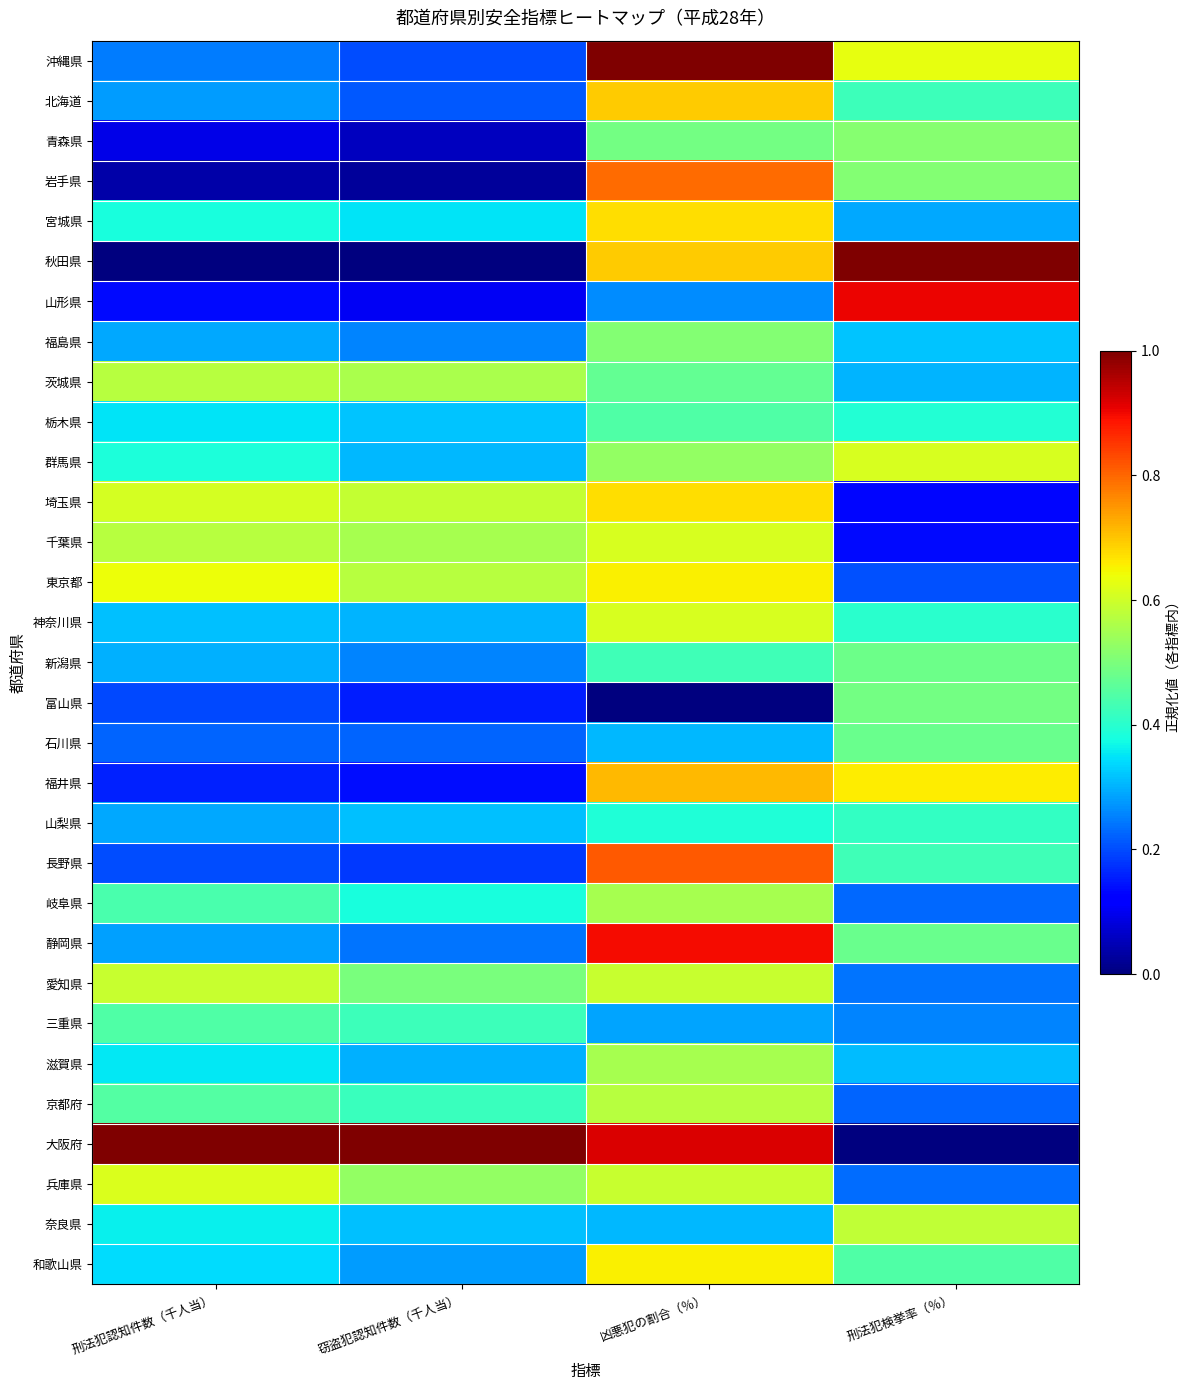

Reading right to left, what are all the values shown in this chart?

沖縄県: 刑法犯検挙率（％）=0.6	凶悪犯の割合（％）=1.0	窃盗犯認知件数（千人当）=0.2	刑法犯認知件数（千人当）=0.2
北海道: 刑法犯検挙率（％）=0.4	凶悪犯の割合（％）=0.7	窃盗犯認知件数（千人当）=0.2	刑法犯認知件数（千人当）=0.3
青森県: 刑法犯検挙率（％）=0.5	凶悪犯の割合（％）=0.5	窃盗犯認知件数（千人当）=0.1	刑法犯認知件数（千人当）=0.1
岩手県: 刑法犯検挙率（％）=0.5	凶悪犯の割合（％）=0.8	窃盗犯認知件数（千人当）=0.0	刑法犯認知件数（千人当）=0.0
宮城県: 刑法犯検挙率（％）=0.3	凶悪犯の割合（％）=0.7	窃盗犯認知件数（千人当）=0.3	刑法犯認知件数（千人当）=0.4
秋田県: 刑法犯検挙率（％）=1.0	凶悪犯の割合（％）=0.7	窃盗犯認知件数（千人当）=0.0	刑法犯認知件数（千人当）=0.0
山形県: 刑法犯検挙率（％）=0.9	凶悪犯の割合（％）=0.3	窃盗犯認知件数（千人当）=0.1	刑法犯認知件数（千人当）=0.1
福島県: 刑法犯検挙率（％）=0.3	凶悪犯の割合（％）=0.5	窃盗犯認知件数（千人当）=0.3	刑法犯認知件数（千人当）=0.3
茨城県: 刑法犯検挙率（％）=0.3	凶悪犯の割合（％）=0.5	窃盗犯認知件数（千人当）=0.6	刑法犯認知件数（千人当）=0.6
栃木県: 刑法犯検挙率（％）=0.4	凶悪犯の割合（％）=0.4	窃盗犯認知件数（千人当）=0.3	刑法犯認知件数（千人当）=0.4
群馬県: 刑法犯検挙率（％）=0.6	凶悪犯の割合（％）=0.5	窃盗犯認知件数（千人当）=0.3	刑法犯認知件数（千人当）=0.4
埼玉県: 刑法犯検挙率（％）=0.1	凶悪犯の割合（％）=0.7	窃盗犯認知件数（千人当）=0.6	刑法犯認知件数（千人当）=0.6
千葉県: 刑法犯検挙率（％）=0.1	凶悪犯の割合（％）=0.6	窃盗犯認知件数（千人当）=0.6	刑法犯認知件数（千人当）=0.6
東京都: 刑法犯検挙率（％）=0.2	凶悪犯の割合（％）=0.7	窃盗犯認知件数（千人当）=0.6	刑法犯認知件数（千人当）=0.6
神奈川県: 刑法犯検挙率（％）=0.4	凶悪犯の割合（％）=0.6	窃盗犯認知件数（千人当）=0.3	刑法犯認知件数（千人当）=0.3
新潟県: 刑法犯検挙率（％）=0.5	凶悪犯の割合（％）=0.4	窃盗犯認知件数（千人当）=0.3	刑法犯認知件数（千人当）=0.3
富山県: 刑法犯検挙率（％）=0.5	凶悪犯の割合（％）=0.0	窃盗犯認知件数（千人当）=0.2	刑法犯認知件数（千人当）=0.2
石川県: 刑法犯検挙率（％）=0.5	凶悪犯の割合（％）=0.3	窃盗犯認知件数（千人当）=0.2	刑法犯認知件数（千人当）=0.2
福井県: 刑法犯検挙率（％）=0.7	凶悪犯の割合（％）=0.7	窃盗犯認知件数（千人当）=0.1	刑法犯認知件数（千人当）=0.2
山梨県: 刑法犯検挙率（％）=0.4	凶悪犯の割合（％）=0.4	窃盗犯認知件数（千人当）=0.3	刑法犯認知件数（千人当）=0.3
長野県: 刑法犯検挙率（％）=0.4	凶悪犯の割合（％）=0.8	窃盗犯認知件数（千人当）=0.2	刑法犯認知件数（千人当）=0.2
岐阜県: 刑法犯検挙率（％）=0.2	凶悪犯の割合（％）=0.6	窃盗犯認知件数（千人当）=0.4	刑法犯認知件数（千人当）=0.4
静岡県: 刑法犯検挙率（％）=0.5	凶悪犯の割合（％）=0.9	窃盗犯認知件数（千人当）=0.2	刑法犯認知件数（千人当）=0.3
愛知県: 刑法犯検挙率（％）=0.2	凶悪犯の割合（％）=0.6	窃盗犯認知件数（千人当）=0.5	刑法犯認知件数（千人当）=0.6
三重県: 刑法犯検挙率（％）=0.3	凶悪犯の割合（％）=0.3	窃盗犯認知件数（千人当）=0.4	刑法犯認知件数（千人当）=0.4
滋賀県: 刑法犯検挙率（％）=0.3	凶悪犯の割合（％）=0.6	窃盗犯認知件数（千人当）=0.3	刑法犯認知件数（千人当）=0.4
京都府: 刑法犯検挙率（％）=0.2	凶悪犯の割合（％）=0.6	窃盗犯認知件数（千人当）=0.4	刑法犯認知件数（千人当）=0.5
大阪府: 刑法犯検挙率（％）=0.0	凶悪犯の割合（％）=0.9	窃盗犯認知件数（千人当）=1.0	刑法犯認知件数（千人当）=1.0
兵庫県: 刑法犯検挙率（％）=0.2	凶悪犯の割合（％）=0.6	窃盗犯認知件数（千人当）=0.5	刑法犯認知件数（千人当）=0.6
奈良県: 刑法犯検挙率（％）=0.6	凶悪犯の割合（％）=0.3	窃盗犯認知件数（千人当）=0.3	刑法犯認知件数（千人当）=0.4
和歌山県: 刑法犯検挙率（％）=0.4	凶悪犯の割合（％）=0.7	窃盗犯認知件数（千人当）=0.3	刑法犯認知件数（千人当）=0.3